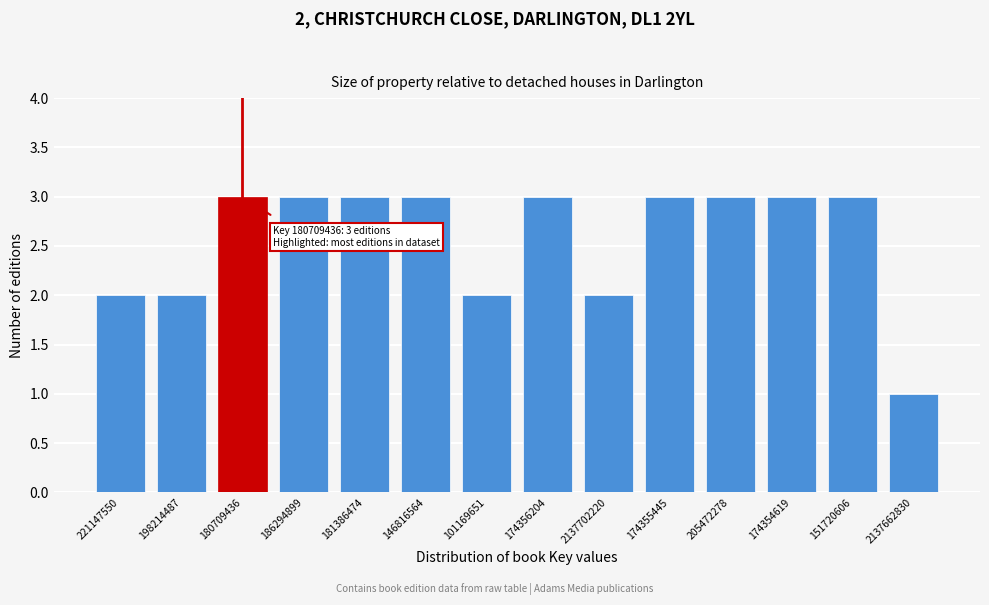

Reading left to right, what are all the values shown in this chart?

2	2	3	3	3	3	2	3	2	3	3	3	3	1